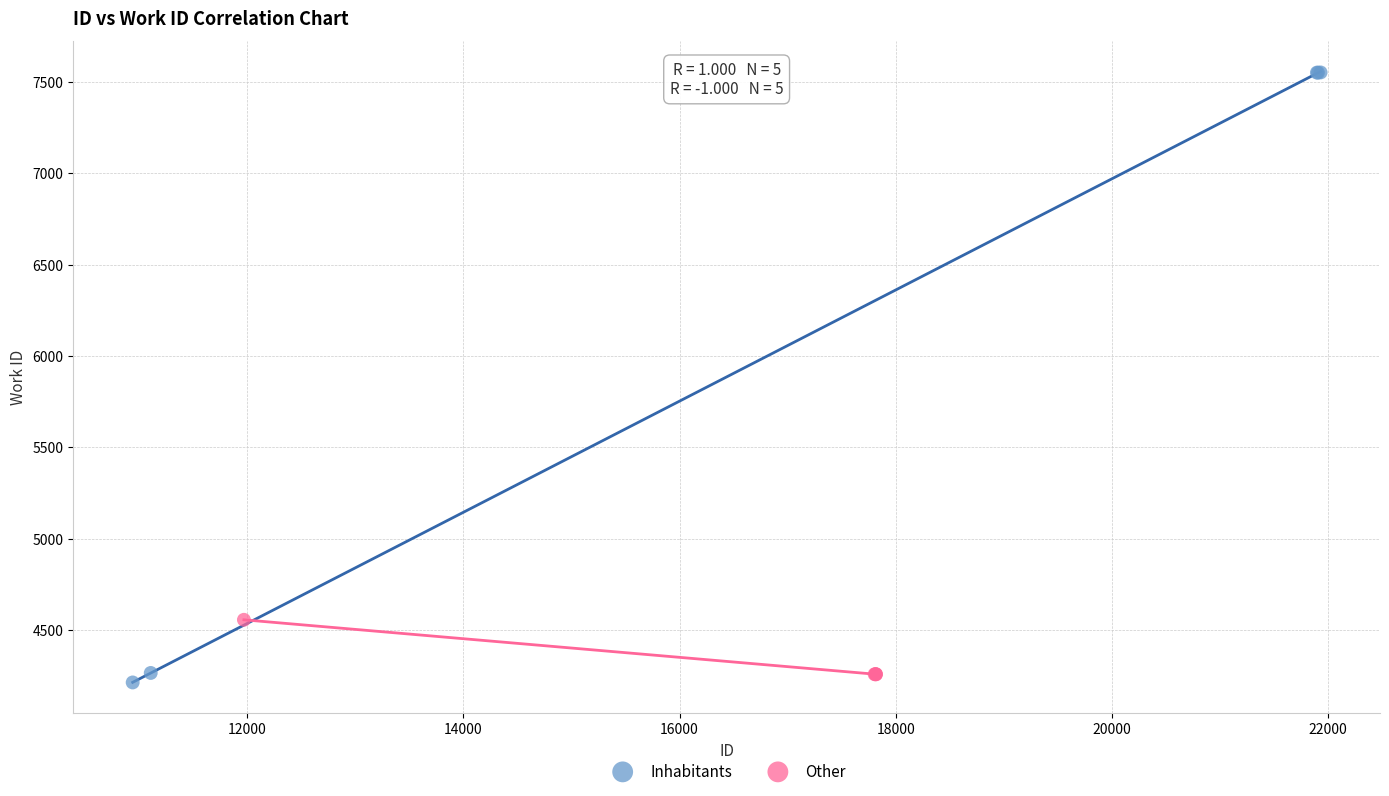

Which series reaches the maximum Y coordinate?

Inhabitants